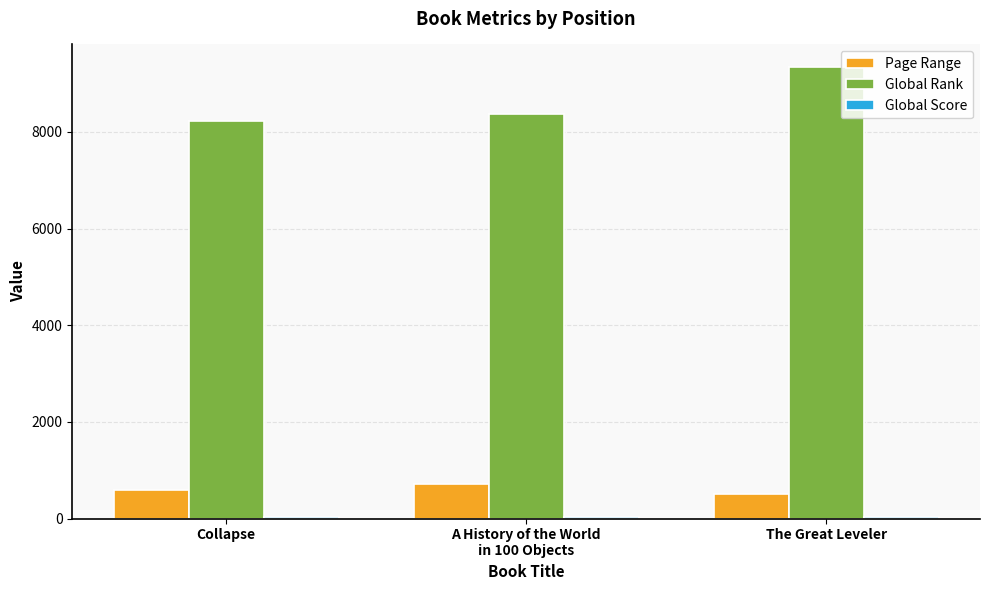

Which series has the largest total across all categories?

Global Rank